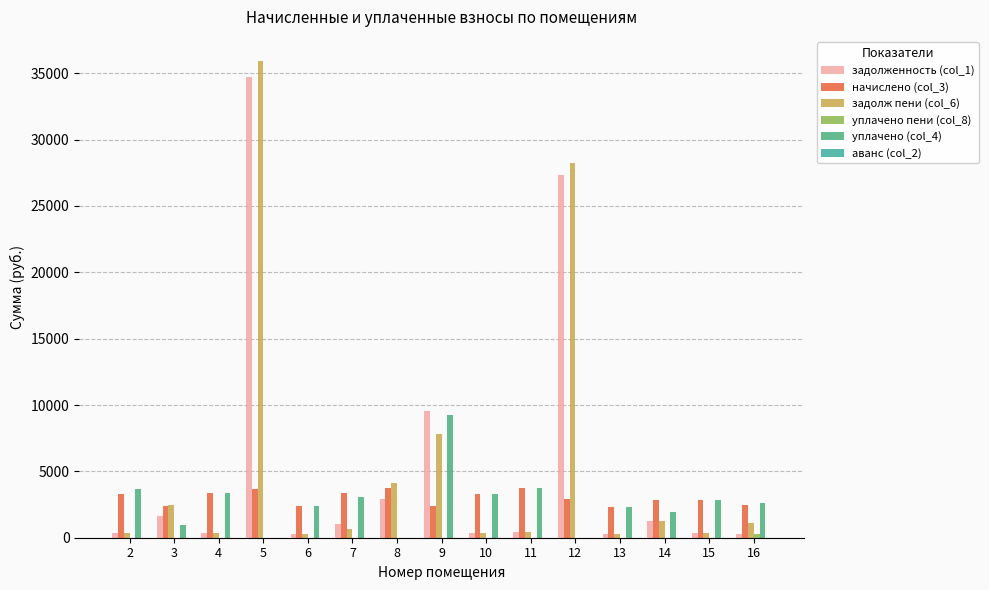

Reading right to left, what are all the values shown in this chart?

задолженность (col_1): 271.4	319.4	1277.6	258.0	27299.0	417.1	368.6	9528.8	2891.4	1035.9	269.1	34721.9	372.6	1672.4	365.2
начислено (col_3): 2443.0	2874.7	2874.7	2321.9	2885.2	3754.0	3316.9	2379.8	3711.9	3343.3	2421.9	3669.8	3353.8	2395.6	3306.4
задолж пени (col_6): 1085.8	319.4	1235.9	258.0	28260.7	417.1	368.6	7822.1	4128.7	630.9	269.1	35945.2	372.6	2470.9	367.4
уплачено пени (col_8): 279.1	0.0	0.0	0.0	0.0	0.0	0.0	0.0	0.0	0.0	0.0	0.0	0.0	0.0	2.3
уплачено (col_4): 2600.3	2874.7	1958.2	2321.9	0.0	3754.0	3316.9	9250.0	0.0	3083.9	2421.9	0.0	3353.8	980.0	3673.8
аванс (col_2): 0.0	0.0	0.0	0.0	0.0	0.0	0.0	0.0	0.0	0.0	0.0	0.0	0.0	0.0	0.0